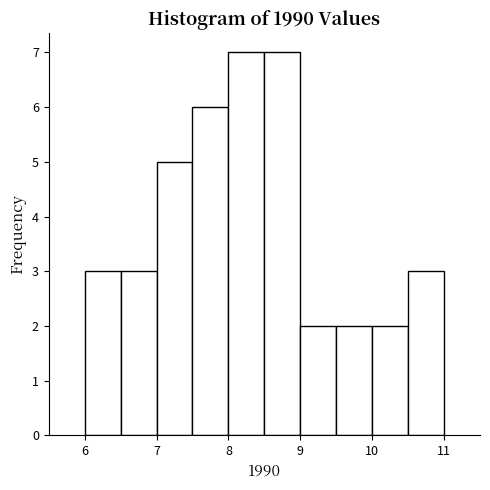

Reading left to right, transcribe this chart: for each bar, give the range it covers on the x-axis and its height. The values are not printed on the chart, so give them approximately, as read against the axis.

6.0 to 6.5: 3
6.5 to 7.0: 3
7.0 to 7.5: 5
7.5 to 8.0: 6
8.0 to 8.5: 7
8.5 to 9.0: 7
9.0 to 9.5: 2
9.5 to 10.0: 2
10.0 to 10.5: 2
10.5 to 11.0: 3